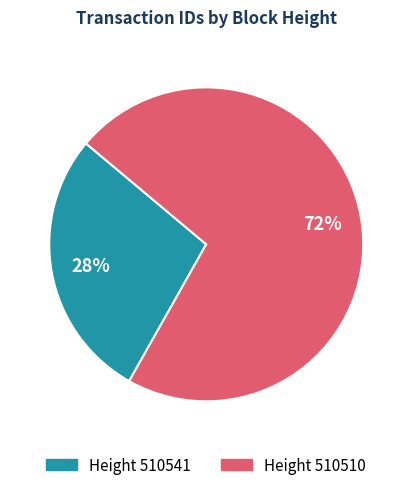

To the nearest percent, what is the average slice percentage?

50%